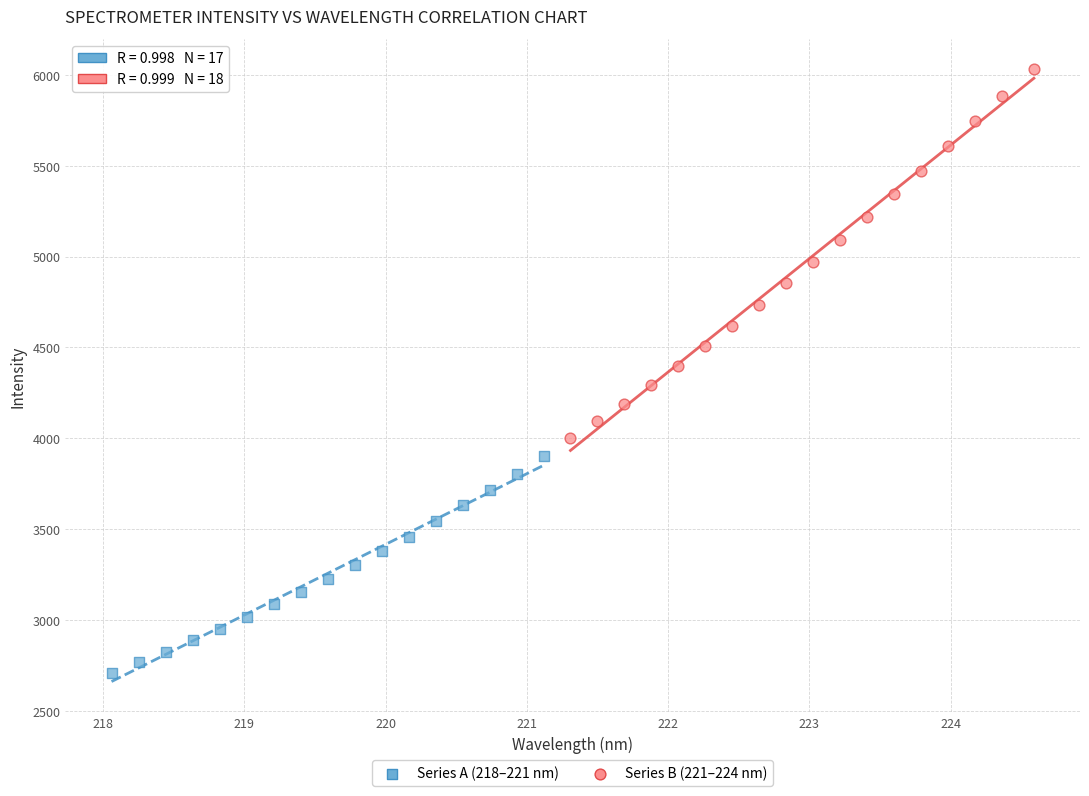

What are all the series names shown in the legend?

Series A (218–221 nm), Series B (221–224 nm)